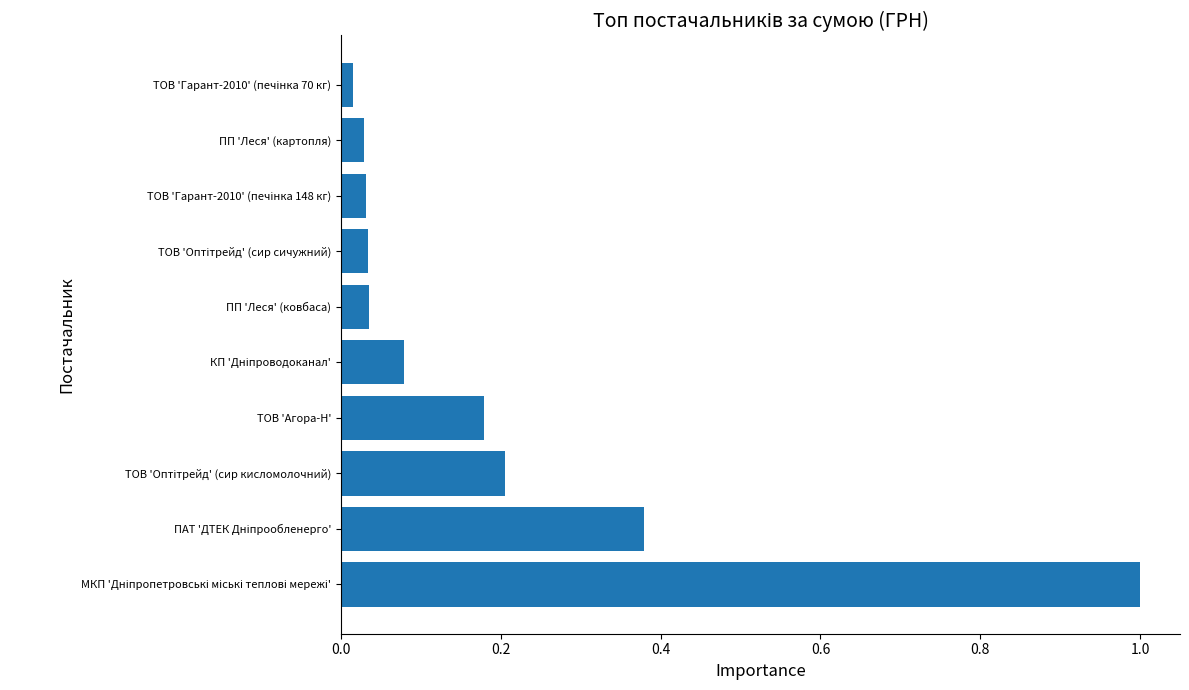

What is the greatest value displayed?

1.0